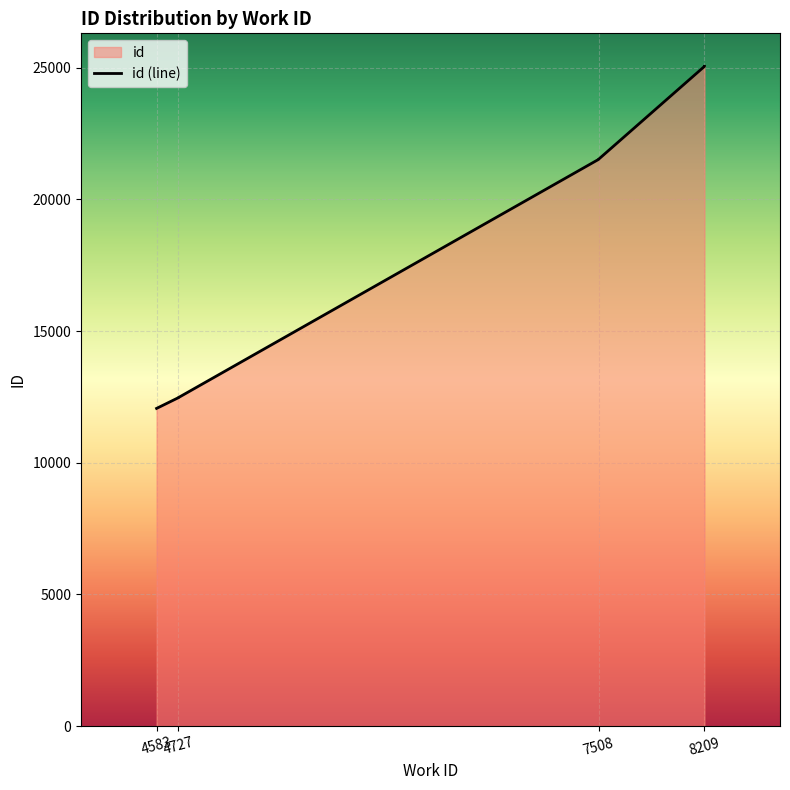

Approximately how many times larger is the value at 8209 compared to 4727?

2.0